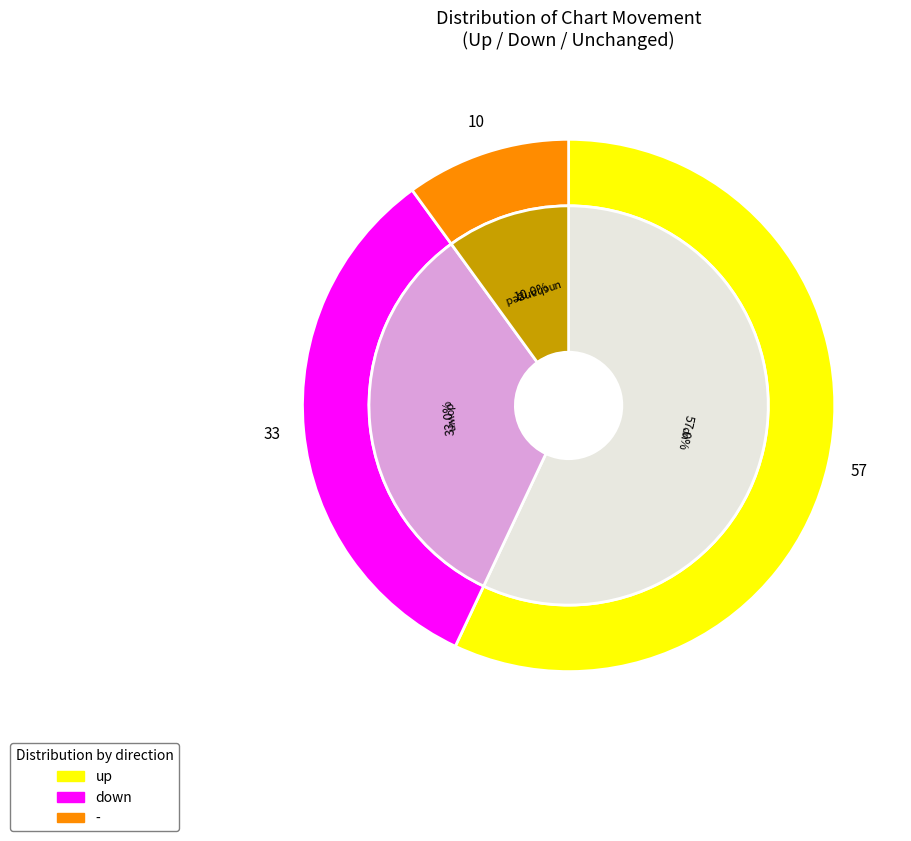

What percentage is the - slice, to the nearest percent?

10%